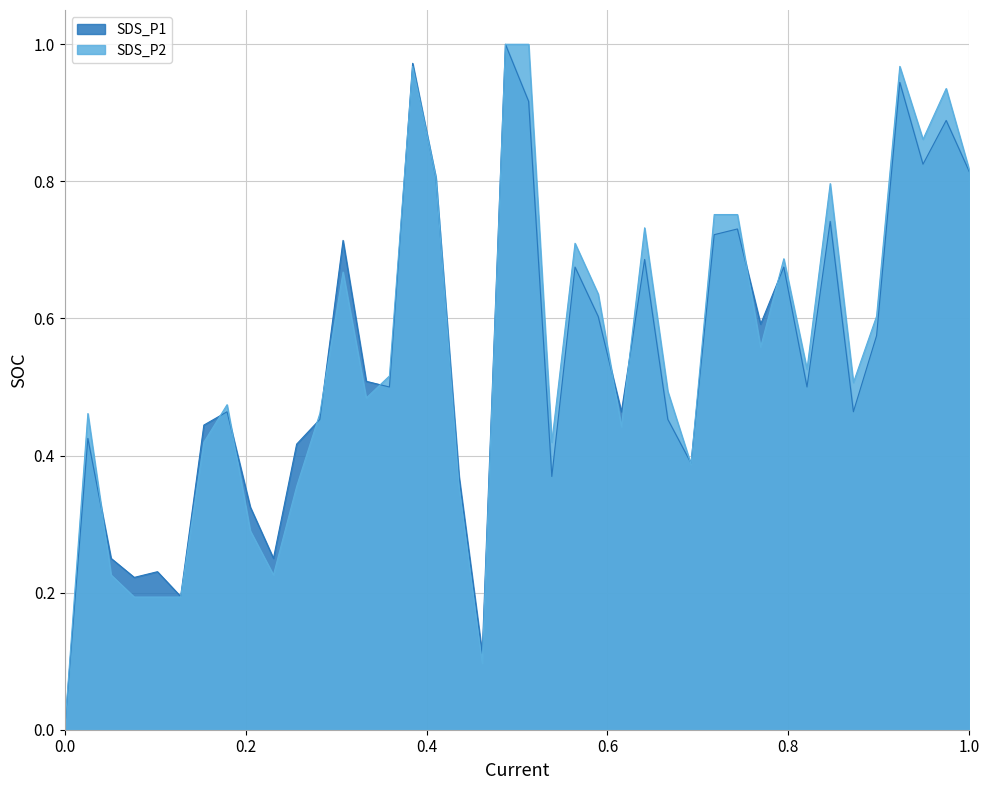

Read the SDS_P1 value at 00:12.

0.2